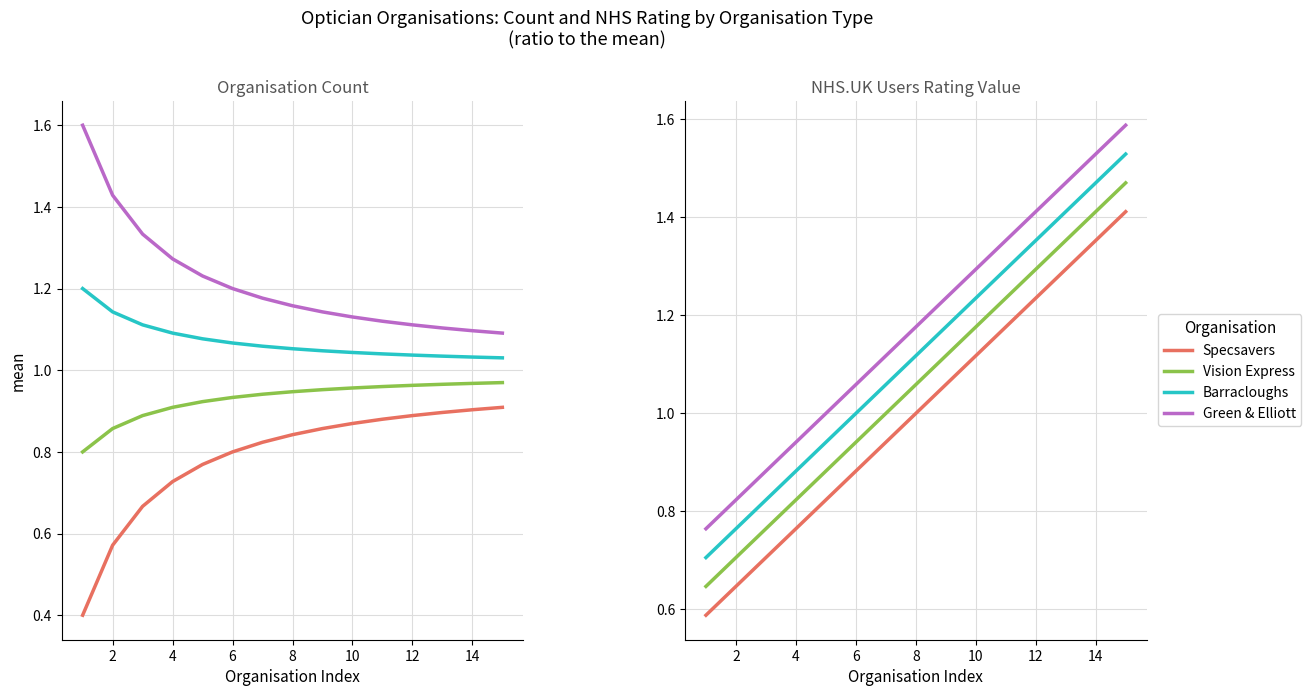

What is the spread (max minus min) of values at 14?

0.2